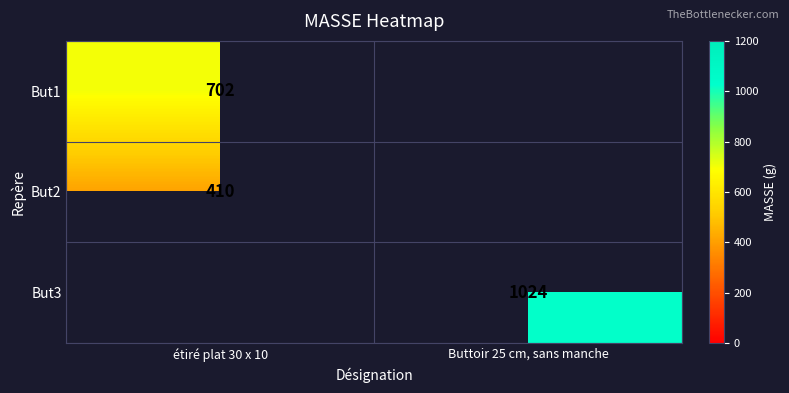

Is the value of But2 at étiré plat 30 x 10 greater than the value of But1 at étiré plat 30 x 10?

No